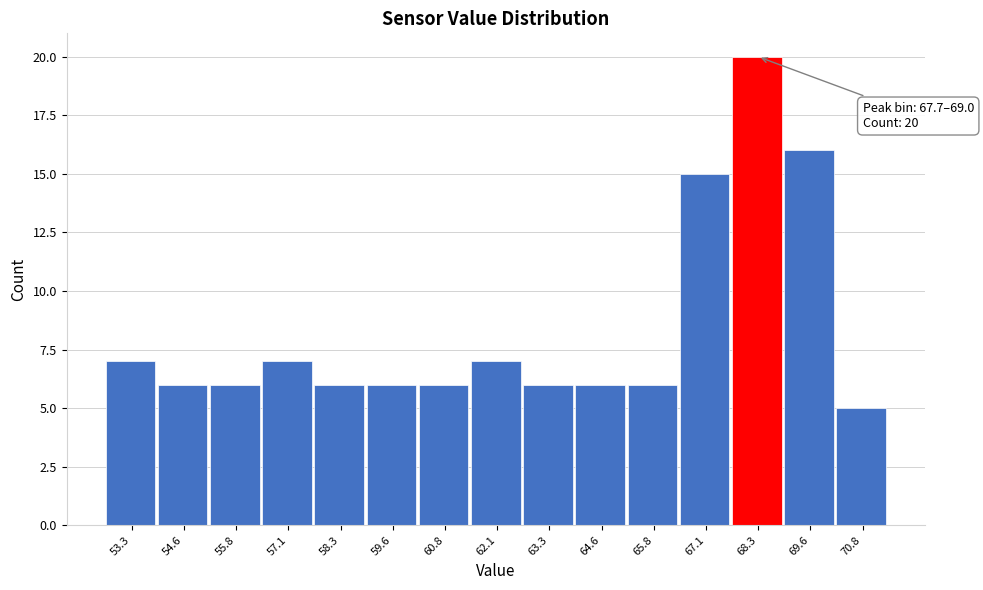

Over which range of the x-axis is the bar tallest?

67.8 to 69.0